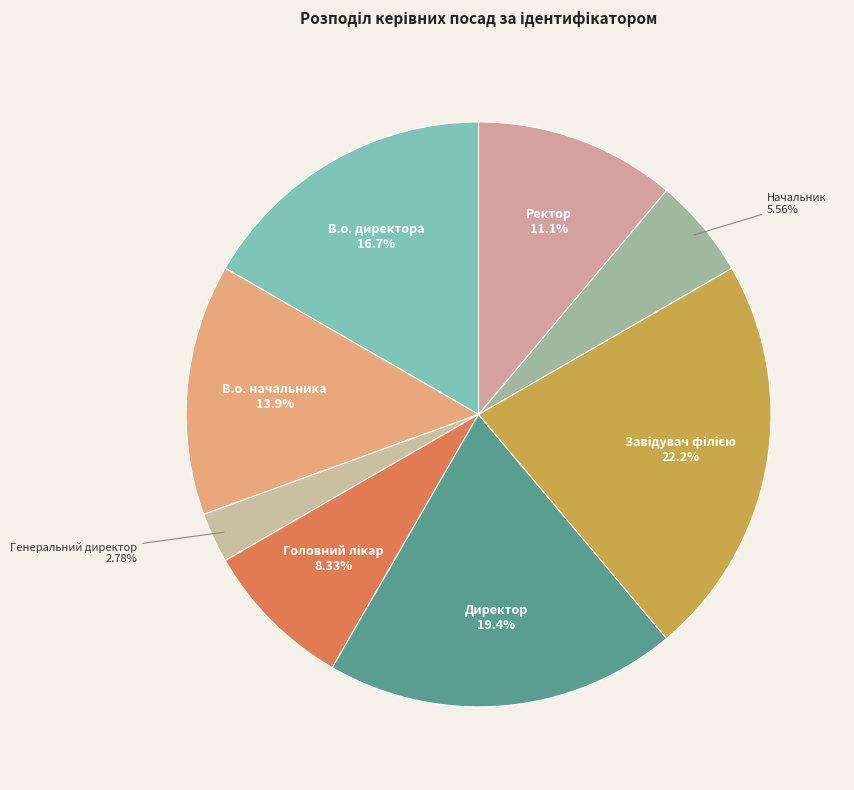

Between В.о. директора and В.о. начальника, which is larger?

В.о. директора